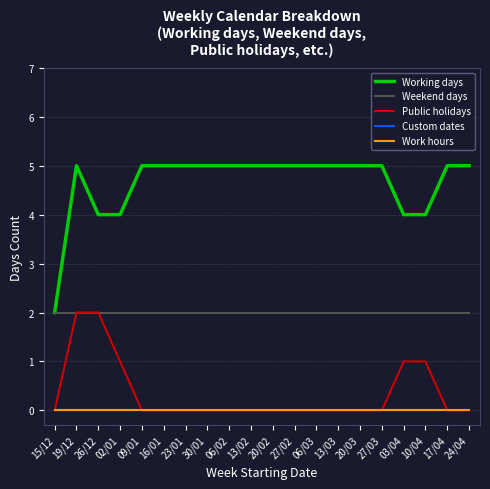

Is this an area chart (filled region under the line)?

No